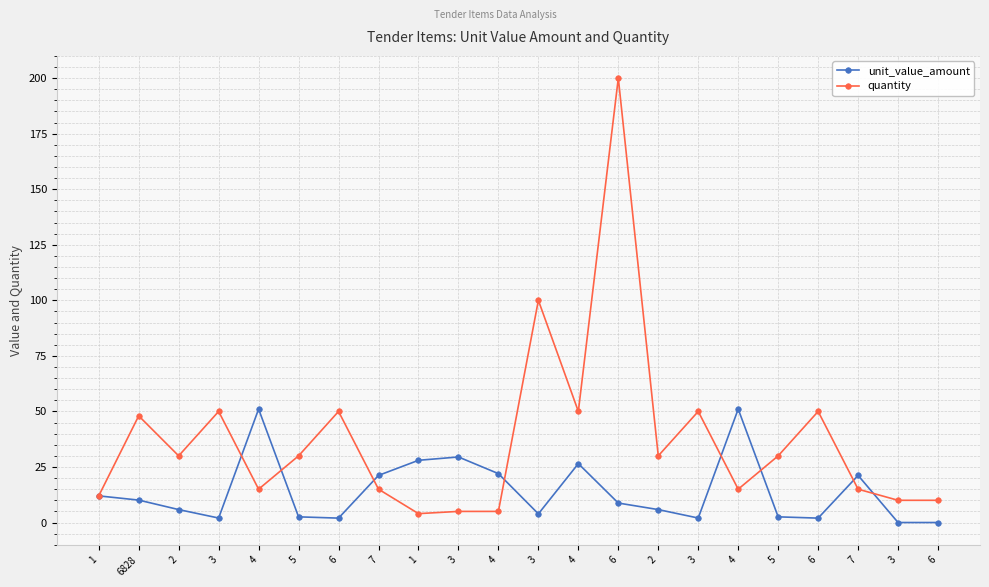

What are all the series names shown in the legend?

unit_value_amount, quantity